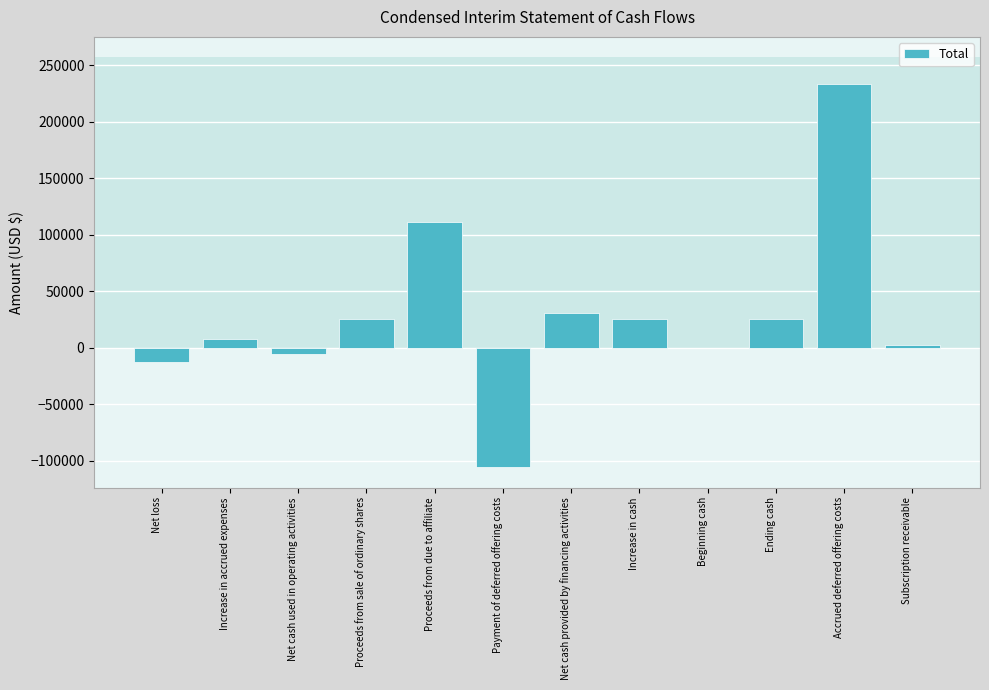

The value at Increase in accrued expenses is 7500. True or false?

True